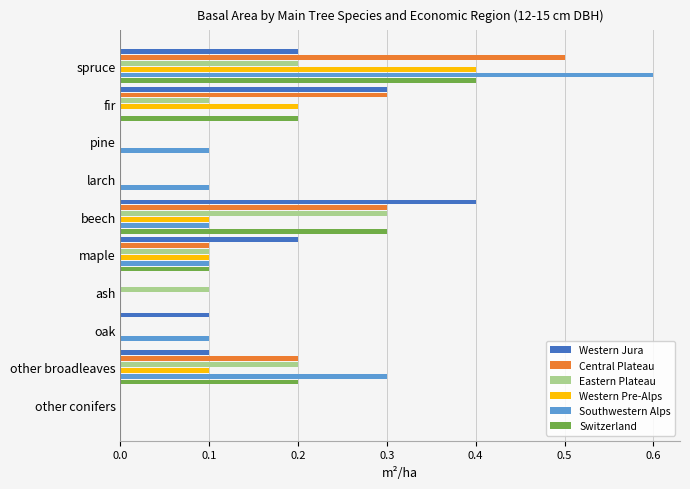

Is it true that Southwestern Alps equals 0.4 at fir?

False